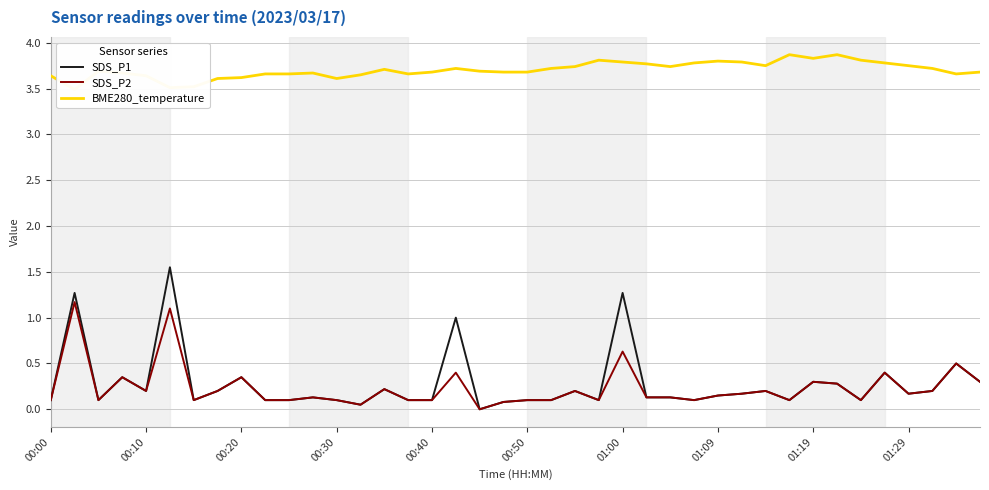

What is the maximum value for SDS_P2?

1.2